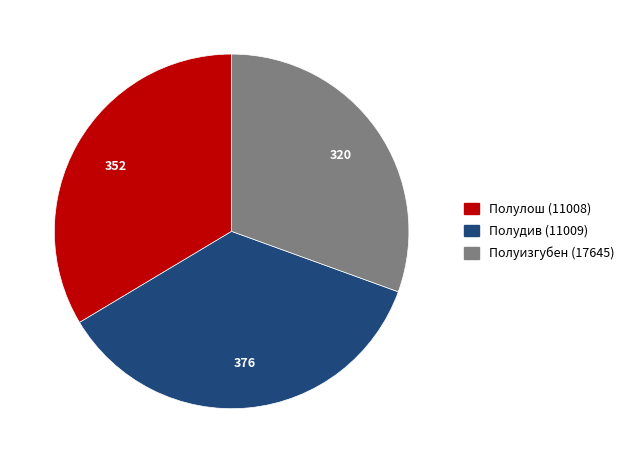

Between Полудив (11009) and Полулош (11008), which is larger?

Полудив (11009)